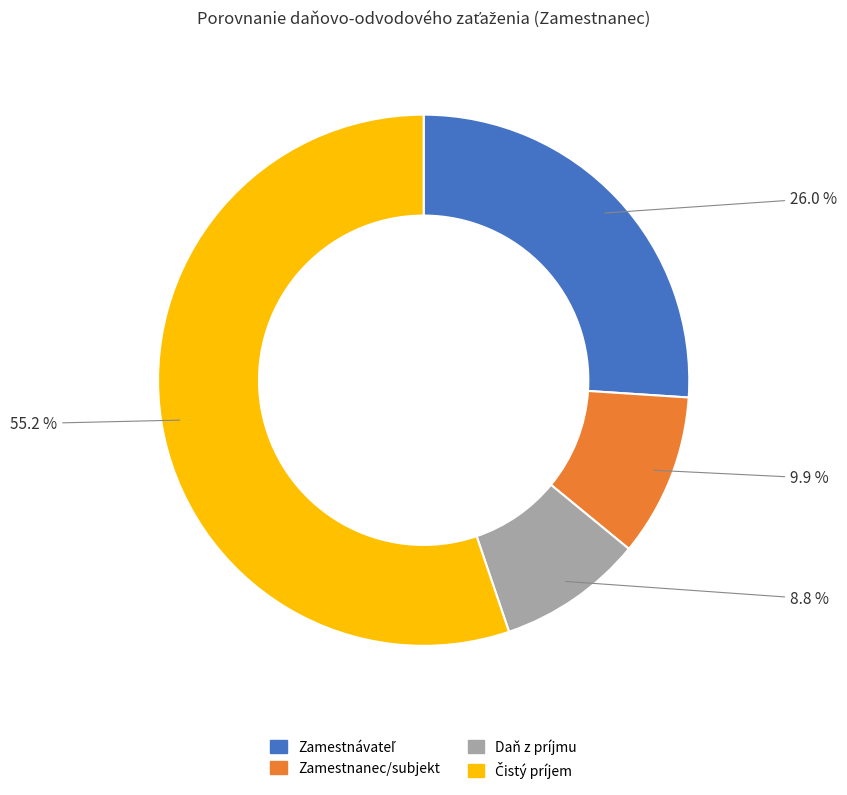

Does any single category account for the majority?

Yes